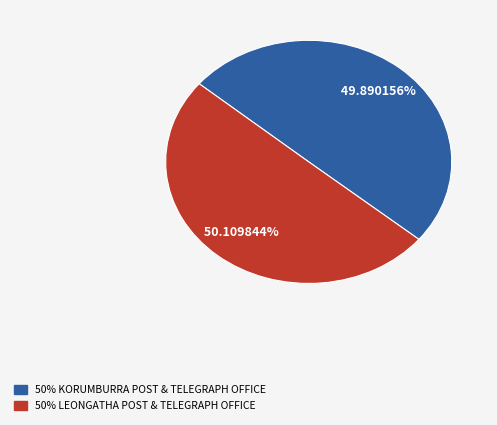

Is there a majority slice in this chart?

Yes